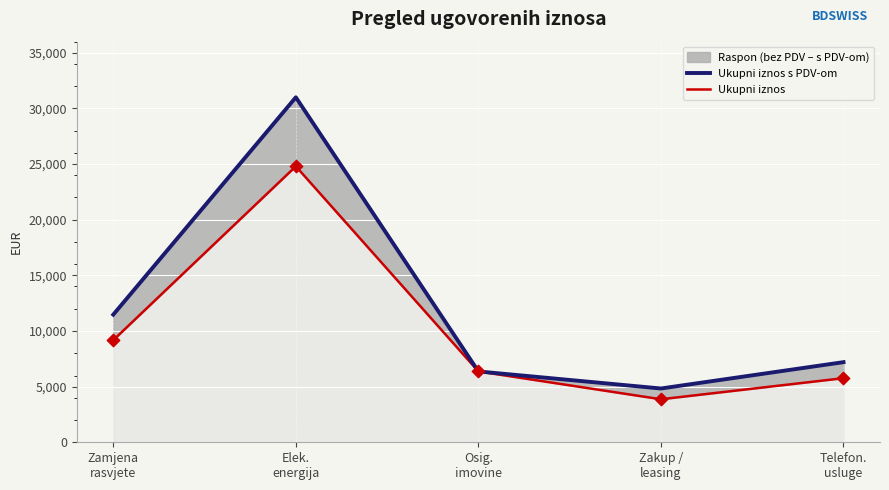

Which series reaches the minimum Y coordinate?

Ukupni iznos